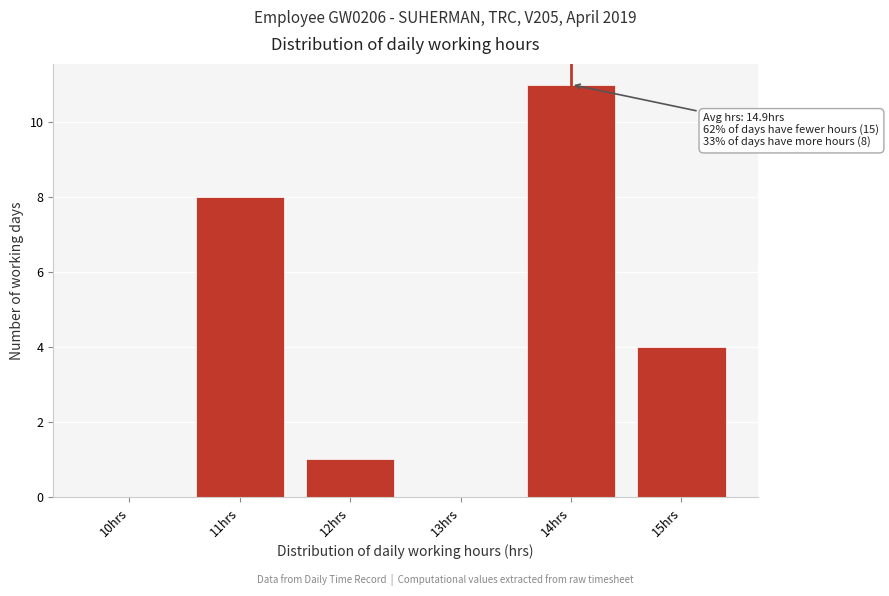

Reading left to right, transcribe all the data shown in this chart.

10hrs=0	11hrs=8	12hrs=1	13hrs=0	14hrs=11	15hrs=4